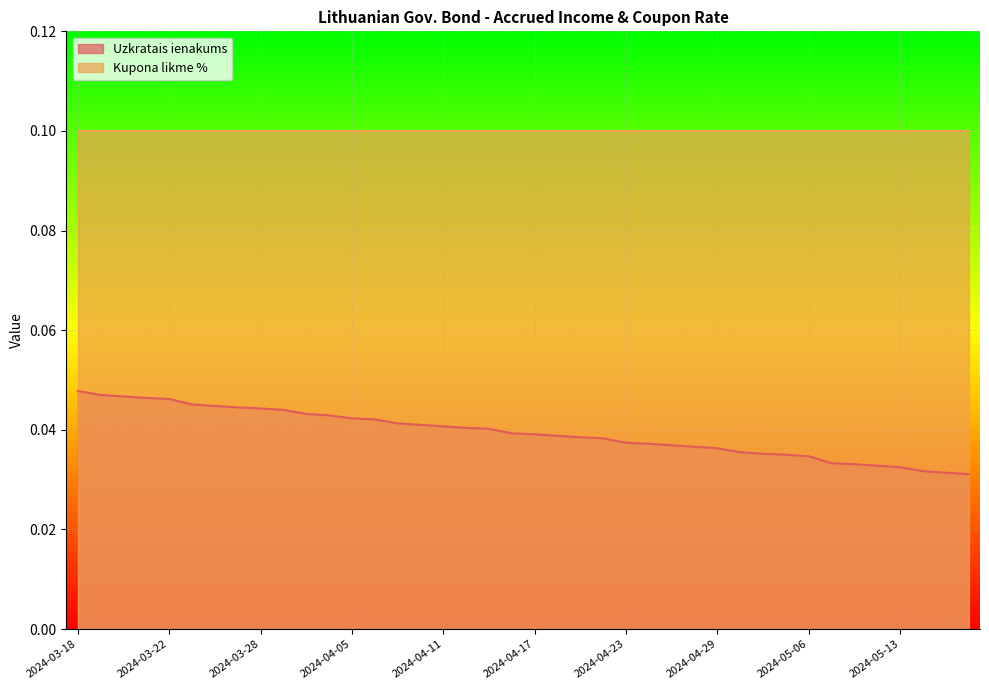

Does the chart display data point markers on the line(s)?

No